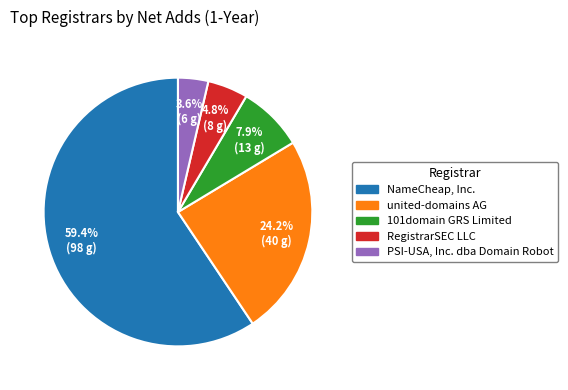

To the nearest percent, what is the difference between the united-domains AG and NameCheap, Inc. slice percentages?

35%